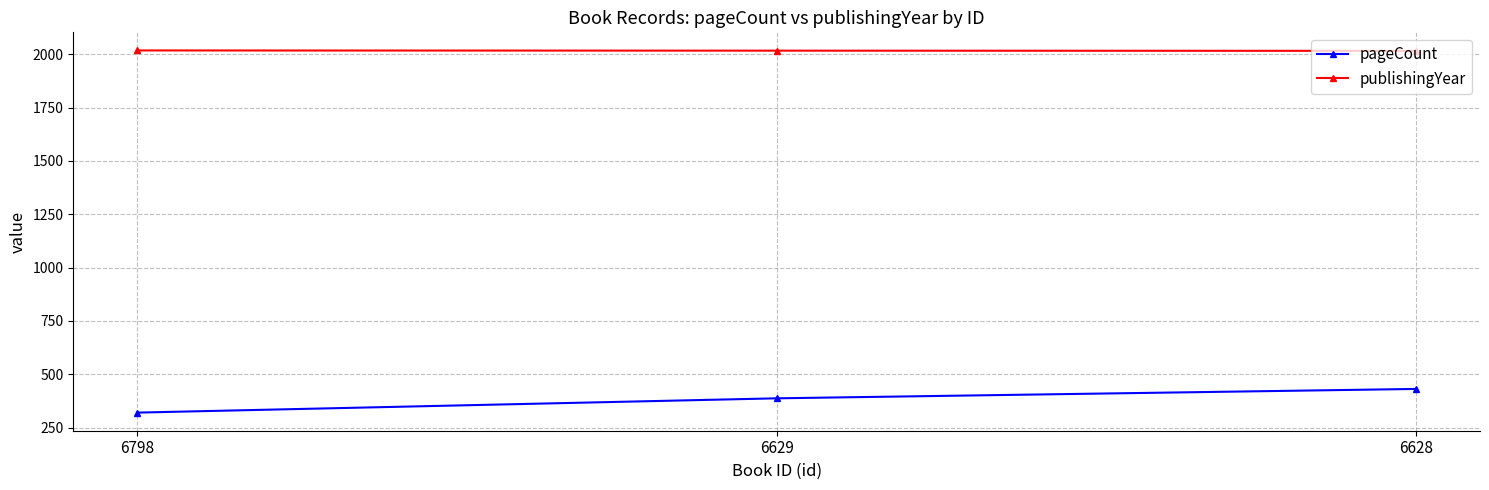

What is the difference between the highest and lowest values at 6629?

1630